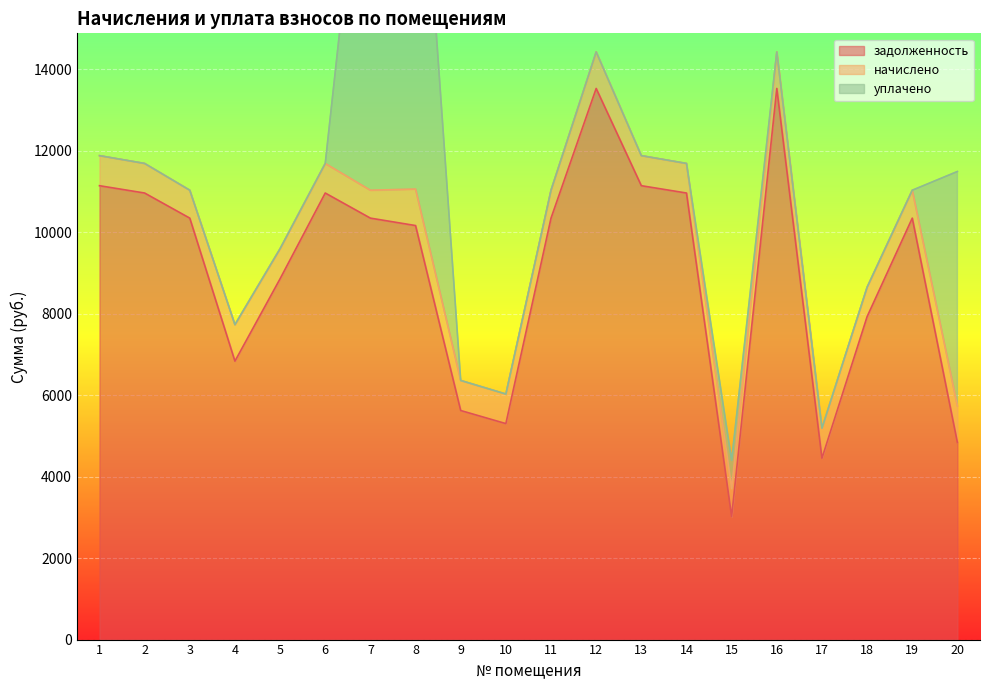

What are all the series names shown in the legend?

задолженность, начислено, уплачено